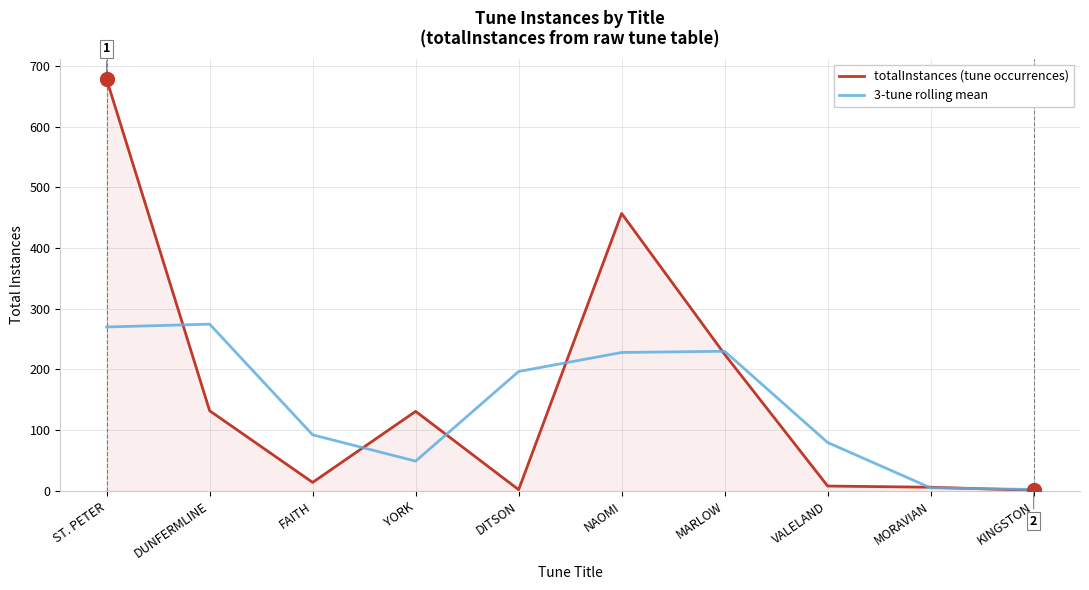

At which category is the sum across all series the highest?

ST. PETER